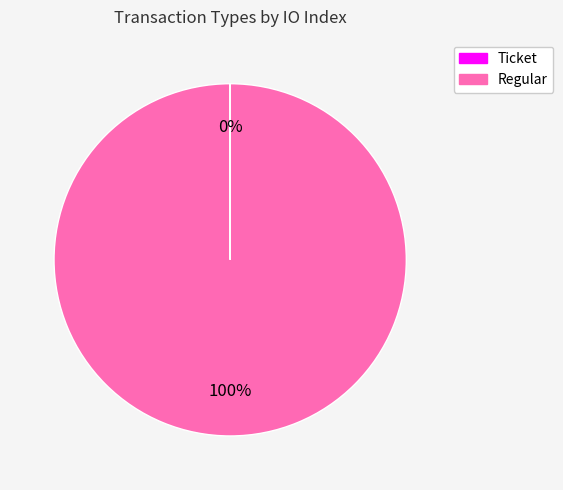

To the nearest percent, what portion does Regular represent?

100%